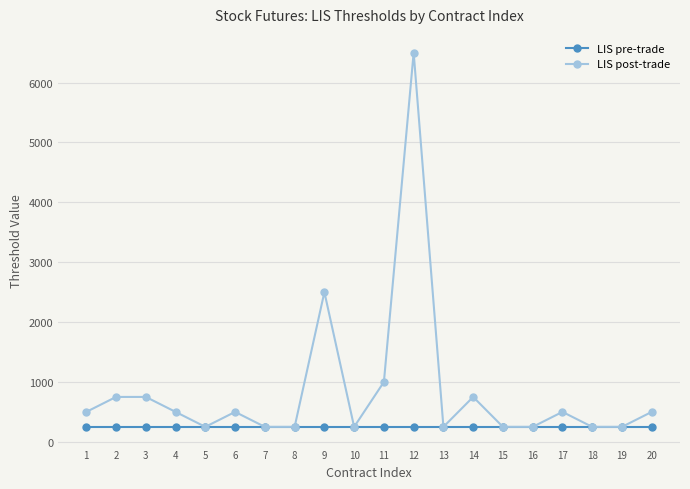

Which series has the widest spread of values?

LIS post-trade